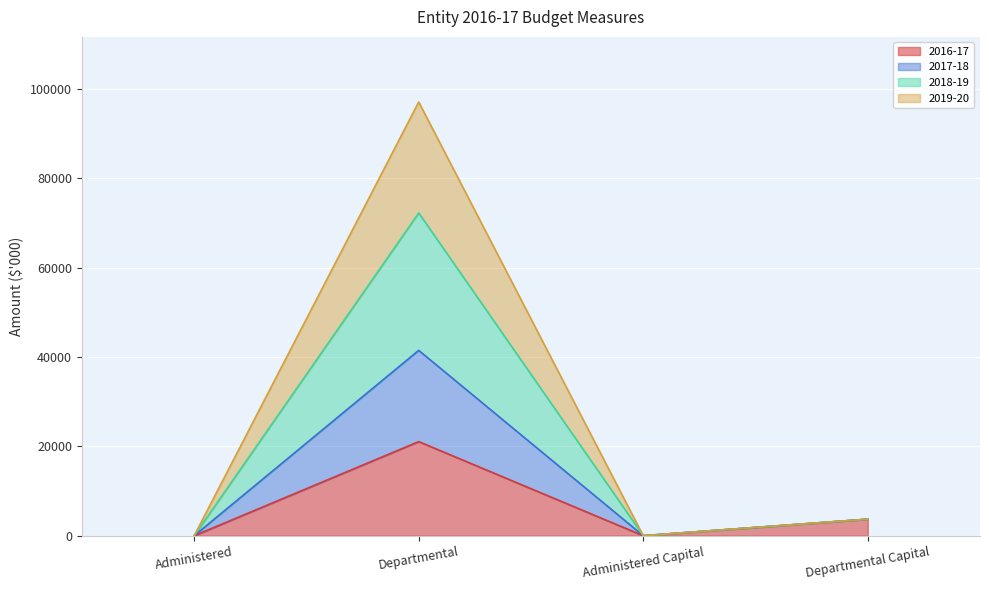

The value of 2019-20 at Administered Capital is 20923. True or false?

False